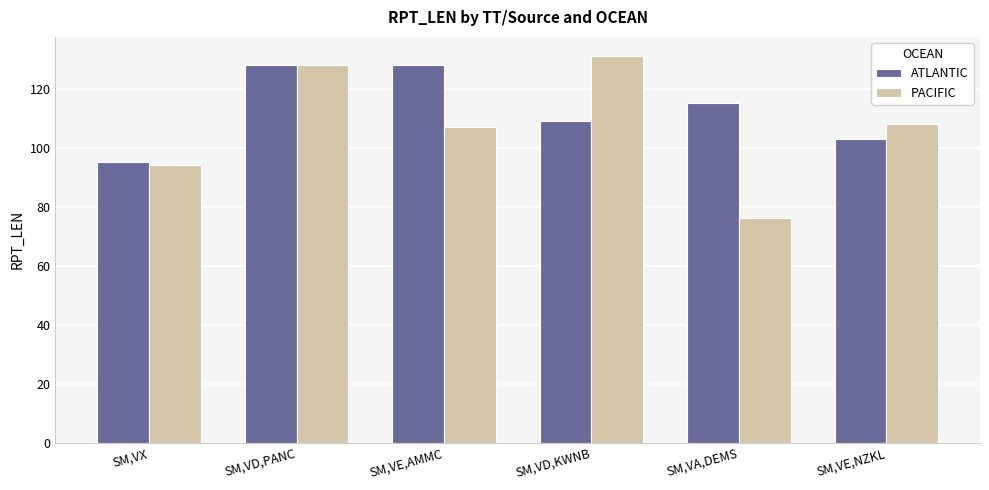

Reading left to right, what are all the values shown in this chart?

ATLANTIC: 95	128	128	109	115	103
PACIFIC: 94	128	107	131	76	108